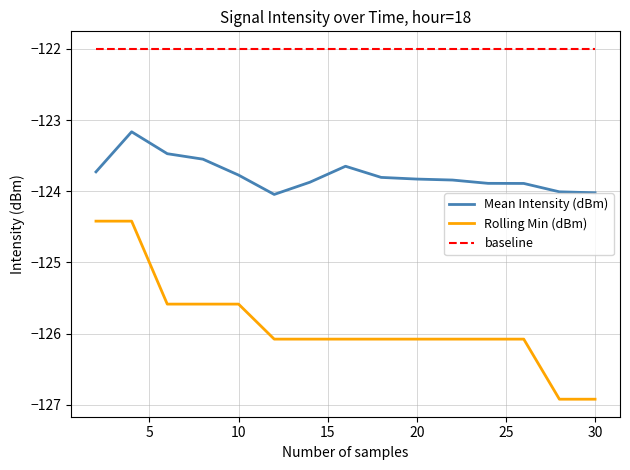

Which series has the widest spread of values?

Rolling Min (dBm)